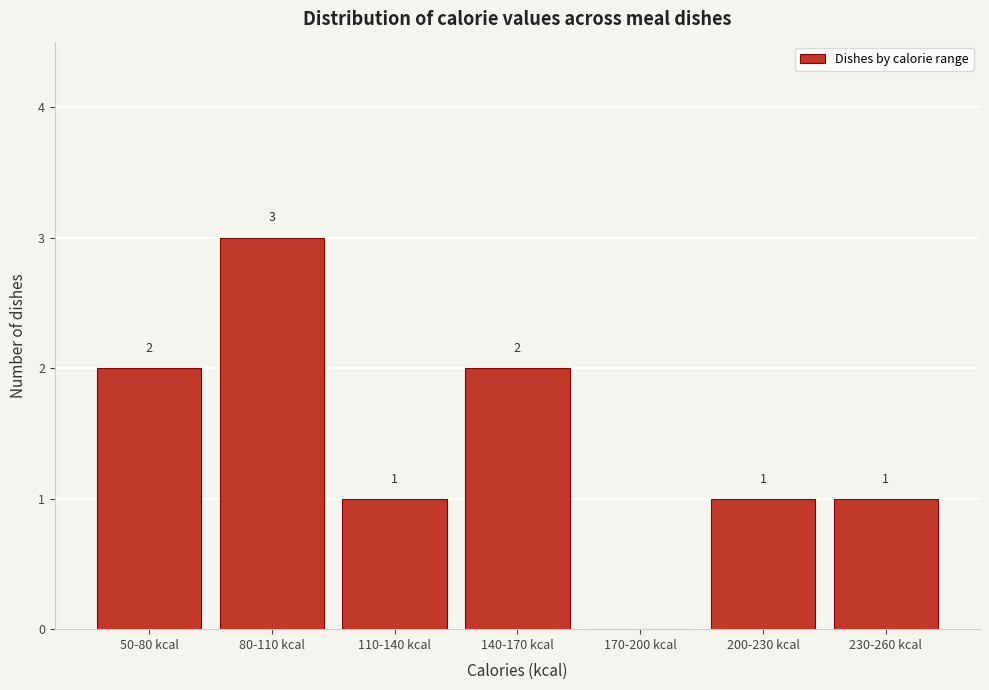

Reading right to left, transcribe all the data shown in this chart.

230-260 kcal=1	200-230 kcal=1	170-200 kcal=0	140-170 kcal=2	110-140 kcal=1	80-110 kcal=3	50-80 kcal=2